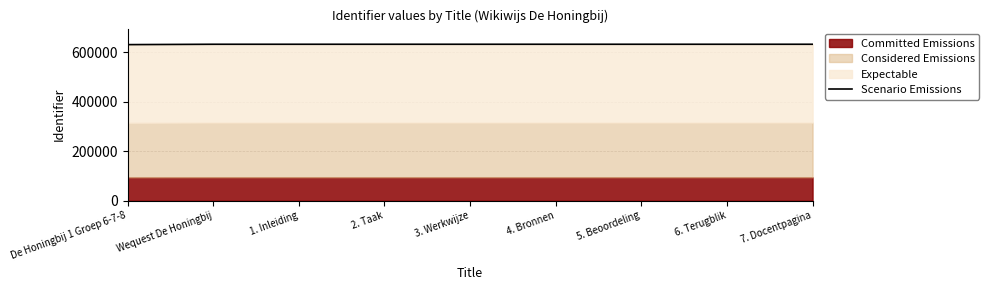

Reading left to right, list all the values displayed in this chart.

De Honingbij 1 Groep 6-7-8=630000	Wequest De Honingbij=631471	1. Inleiding=631474	2. Taak=631477	3. Werkwijze=631479	4. Bronnen=631481	5. Beoordeling=631483	6. Terugblik=631485	7. Docentpagina=631488